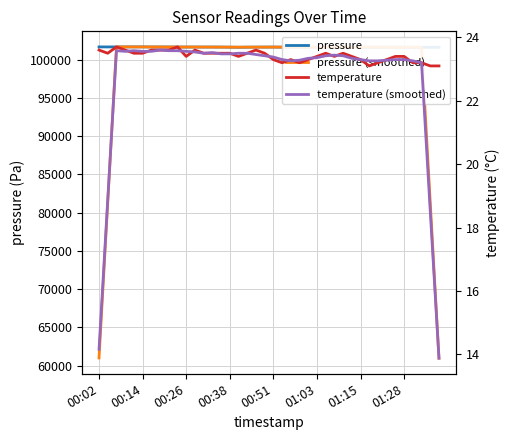

How many data points in pressure (smoothed) are less than 101632?

20